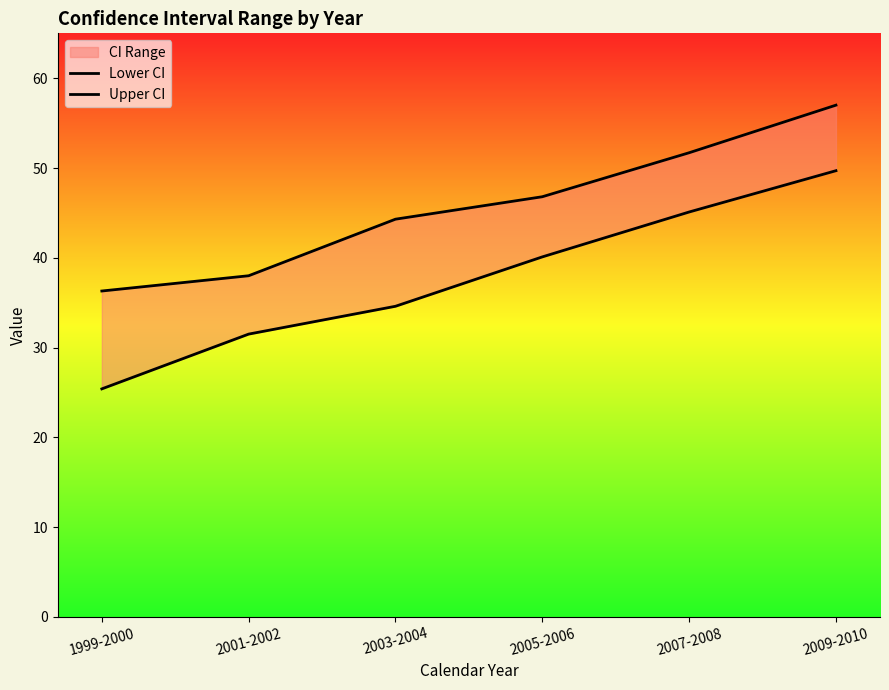

What is the difference between the second highest and minimum values in the Lower CI series?

19.7